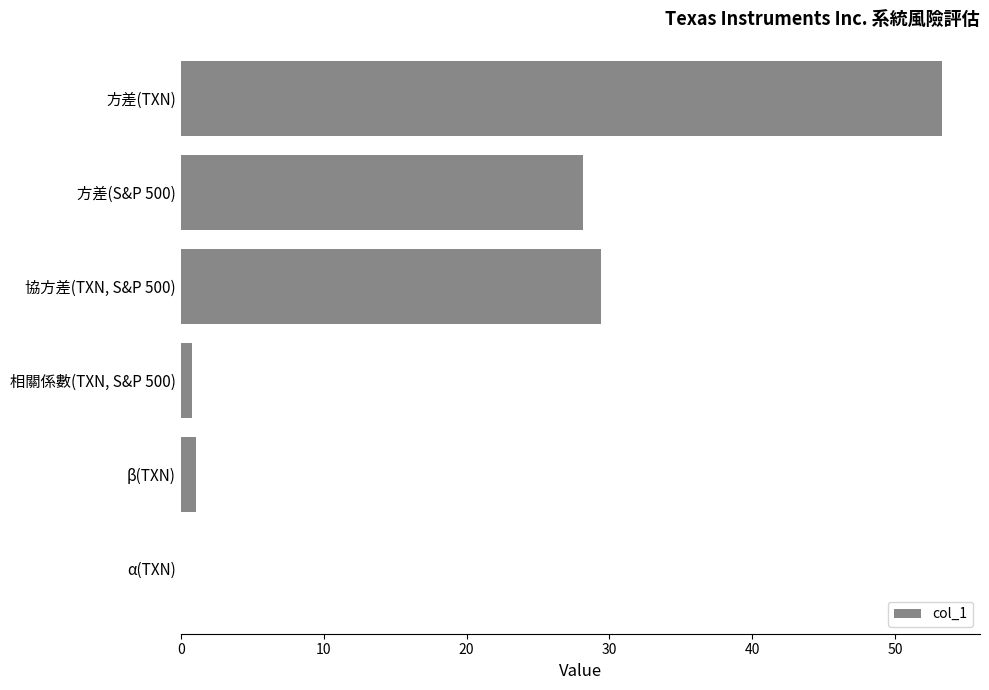

True or false: the data shows 29.4 at 協方差(TXN, S&P 500).

True